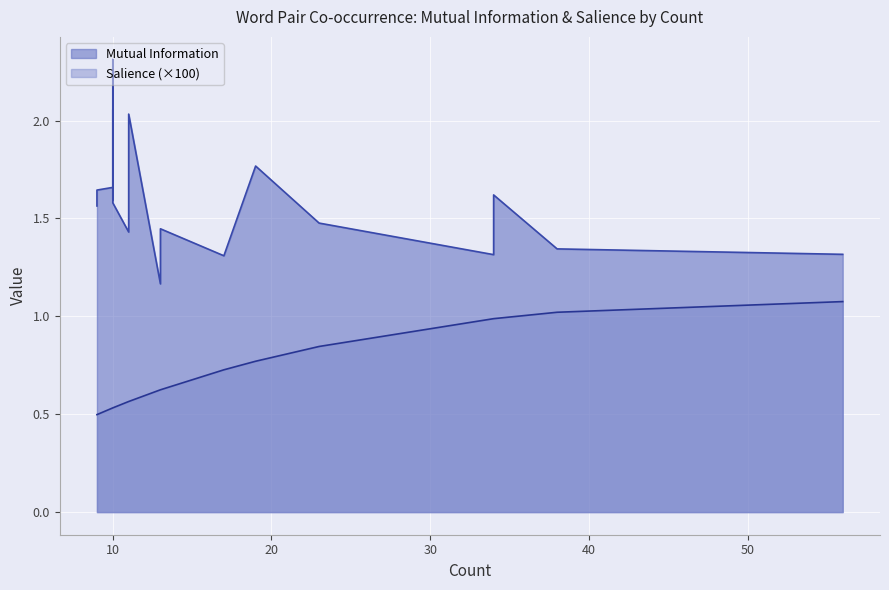

What is the maximum value shown in the chart?

2.3